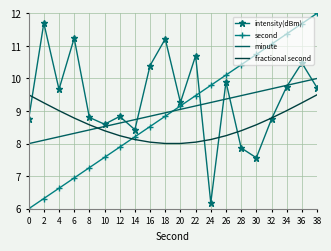

Reading right to left, what are all the values shown in this chart?

intensity(dBm): 38=9.7	36=10.5	34=9.7	32=8.8	30=7.6	28=7.9	26=9.9	24=6.2	22=10.7	20=9.3	18=11.2	16=10.4	14=8.4	12=8.8	10=8.6	8=8.8	6=11.2	4=9.7	2=11.7	0=8.8
second: 38=12.0	36=11.7	34=11.4	32=11.1	30=10.7	28=10.4	26=10.1	24=9.8	22=9.5	20=9.2	18=8.8	16=8.5	14=8.2	12=7.9	10=7.6	8=7.3	6=6.9	4=6.6	2=6.3	0=6.0
minute: 38=10.0	36=9.9	34=9.8	32=9.7	30=9.6	28=9.5	26=9.4	24=9.3	22=9.2	20=9.1	18=8.9	16=8.8	14=8.7	12=8.6	10=8.5	8=8.4	6=8.3	4=8.2	2=8.1	0=8.0
fractional second: 38=9.5	36=9.3	34=9.0	32=8.8	30=8.6	28=8.4	26=8.2	24=8.1	22=8.0	20=8.0	18=8.0	16=8.0	14=8.1	12=8.2	10=8.4	8=8.6	6=8.8	4=9.0	2=9.3	0=9.5